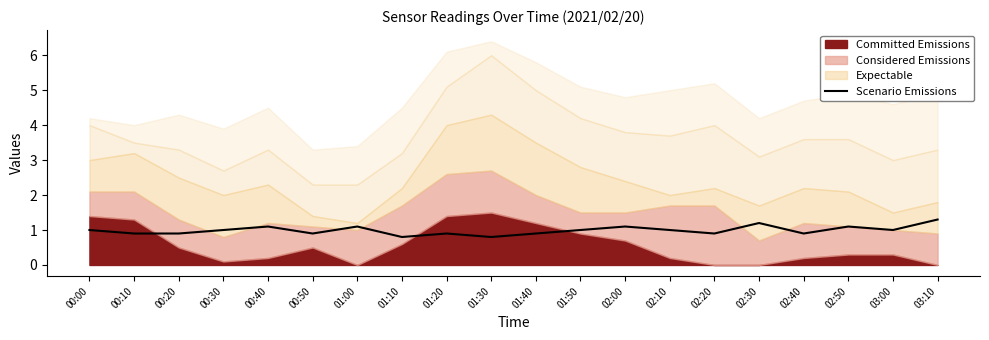

Reading right to left, list all the values displayed in this chart.

03:10=1.3	03:00=1.0	02:50=1.1	02:40=0.9	02:30=1.2	02:20=0.9	02:10=1.0	02:00=1.1	01:50=1.0	01:40=0.9	01:30=0.8	01:20=0.9	01:10=0.8	01:00=1.1	00:50=0.9	00:40=1.1	00:30=1.0	00:20=0.9	00:10=0.9	00:00=1.0